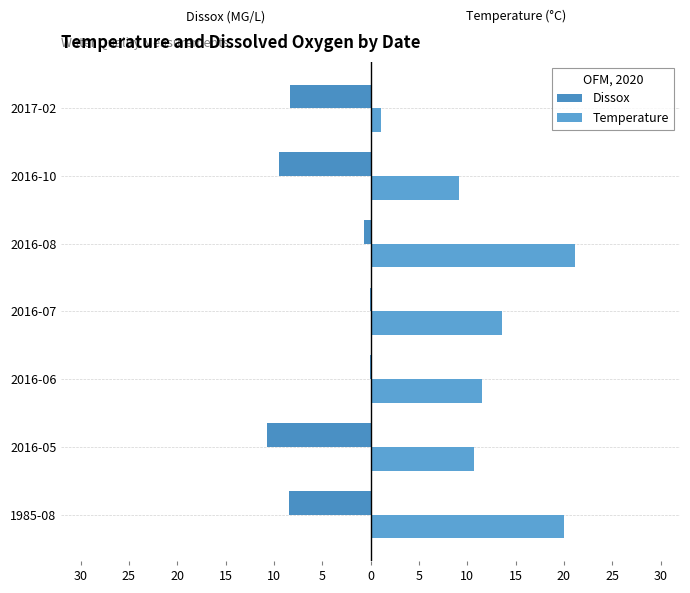

What is the difference between the second highest and second lowest values in the Temperature series?

10.9